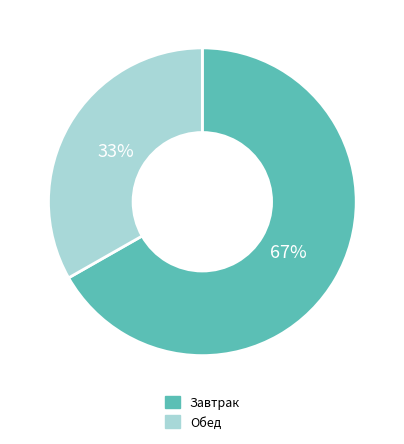

What is the ratio of the value at Завтрак to the value at Обед?

2.0